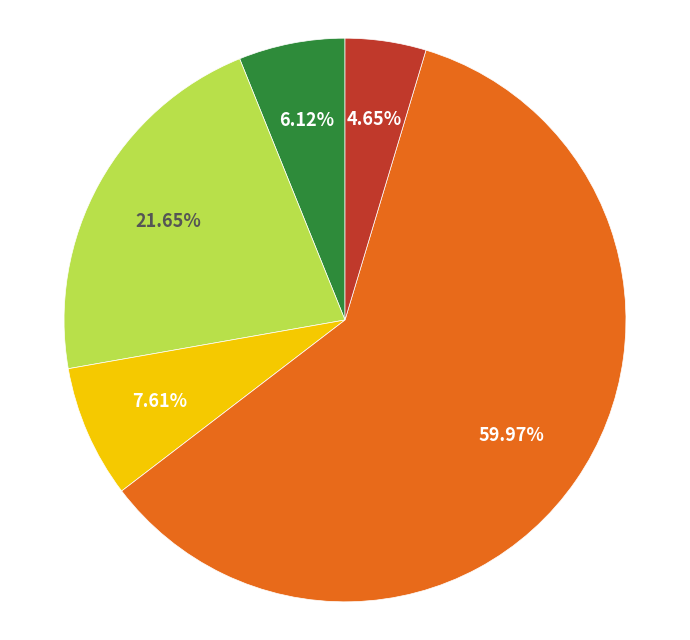

Does any single category account for the majority?

Yes